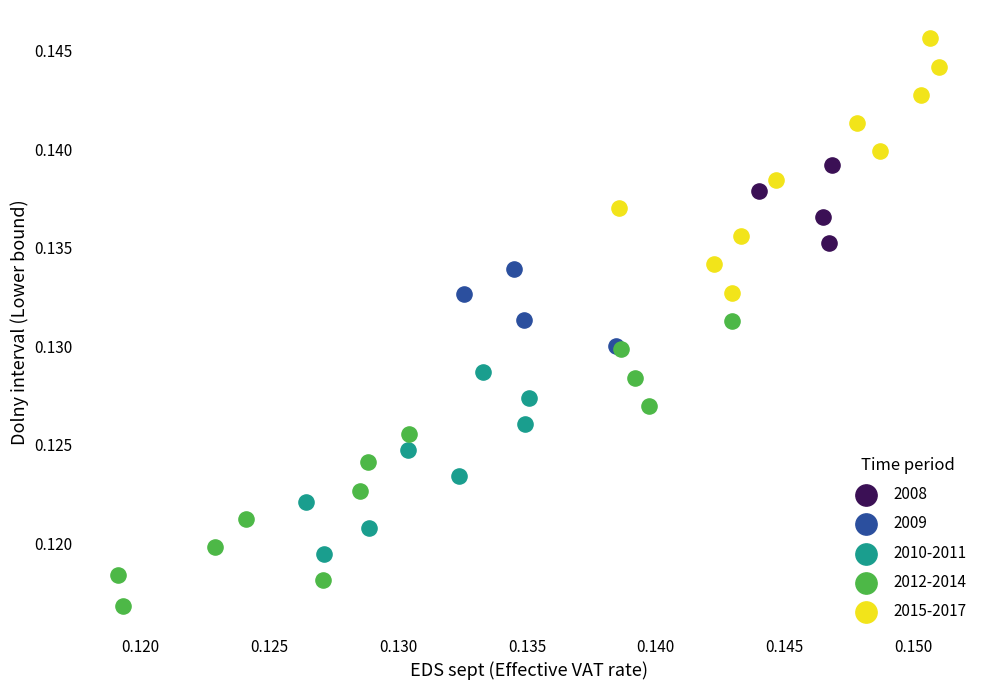

Which series reaches the minimum Y coordinate?

2012-2014